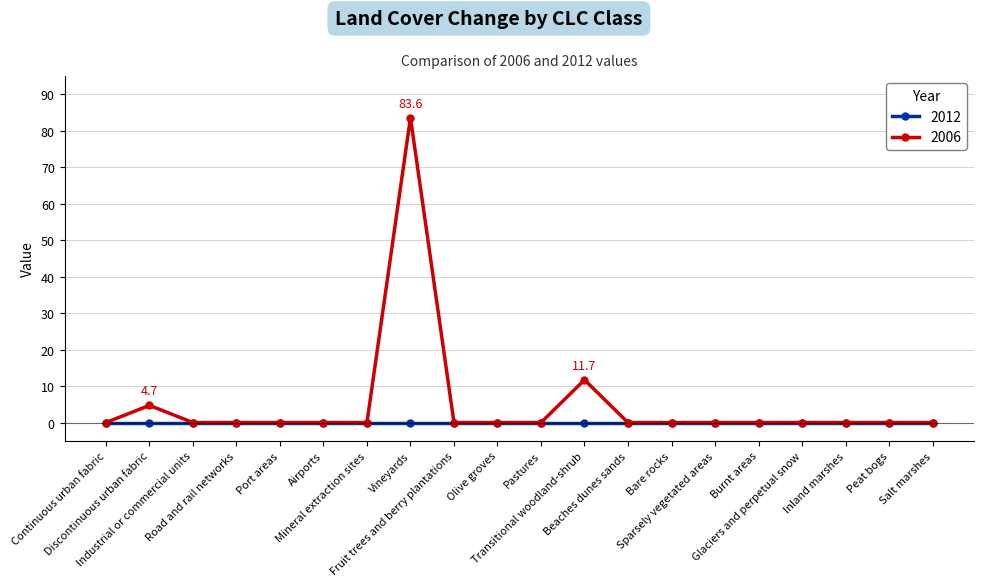

True or false: 2006 has more than 2 interior local peaks.

True